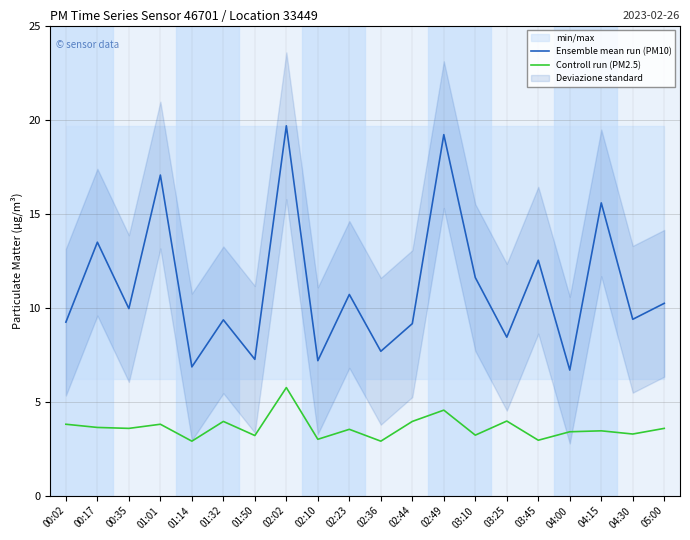

In Controll run (PM2.5), how many points are higher than both neighbors (excluding endpoints)?

7